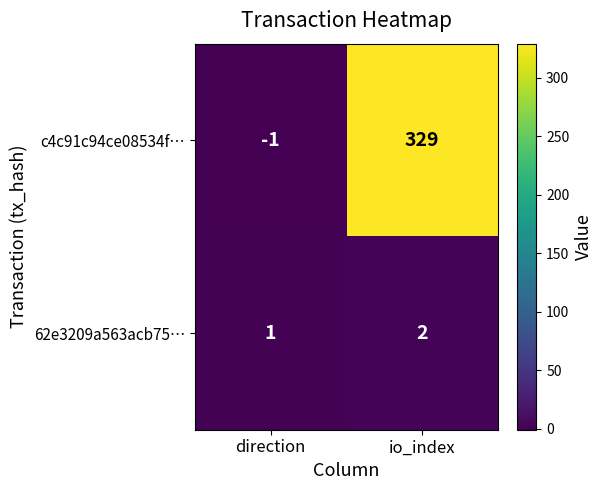

List the series in order of their overall mean, highest first.

c4c91c94ce08534f…, 62e3209a563acb75…